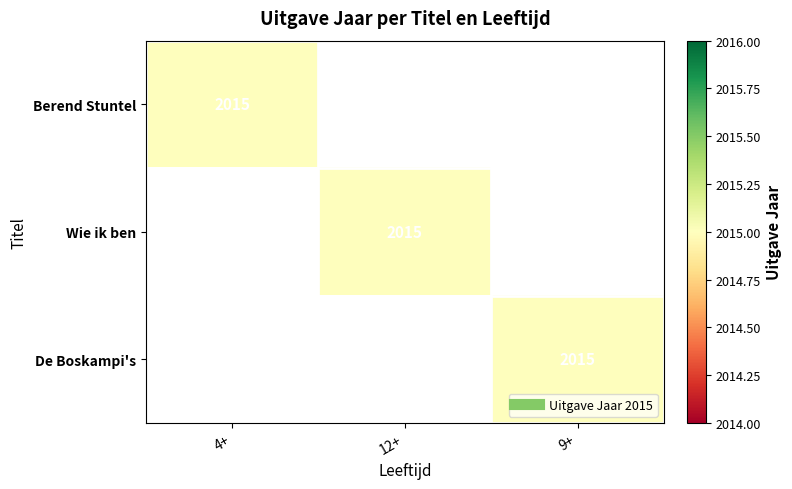

Which category has the highest value across all series?

4+